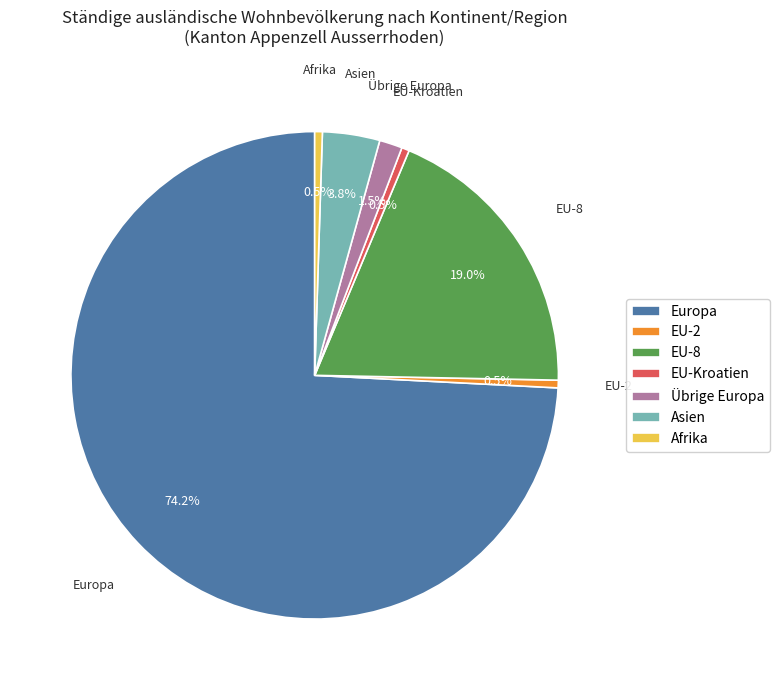

To the nearest percent, what is the combined percentage of Europa and Übrige Europa?

76%